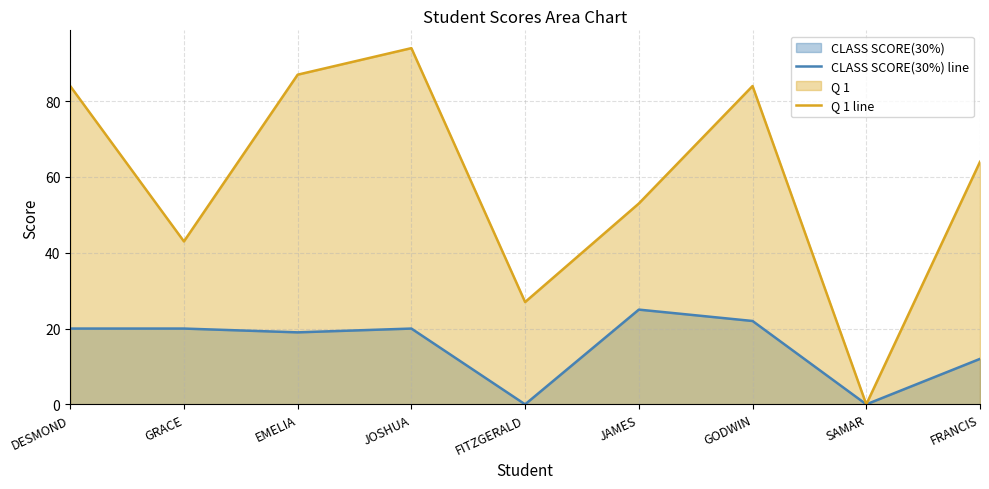

What is the spread (max minus min) of values at DESMOND?

64